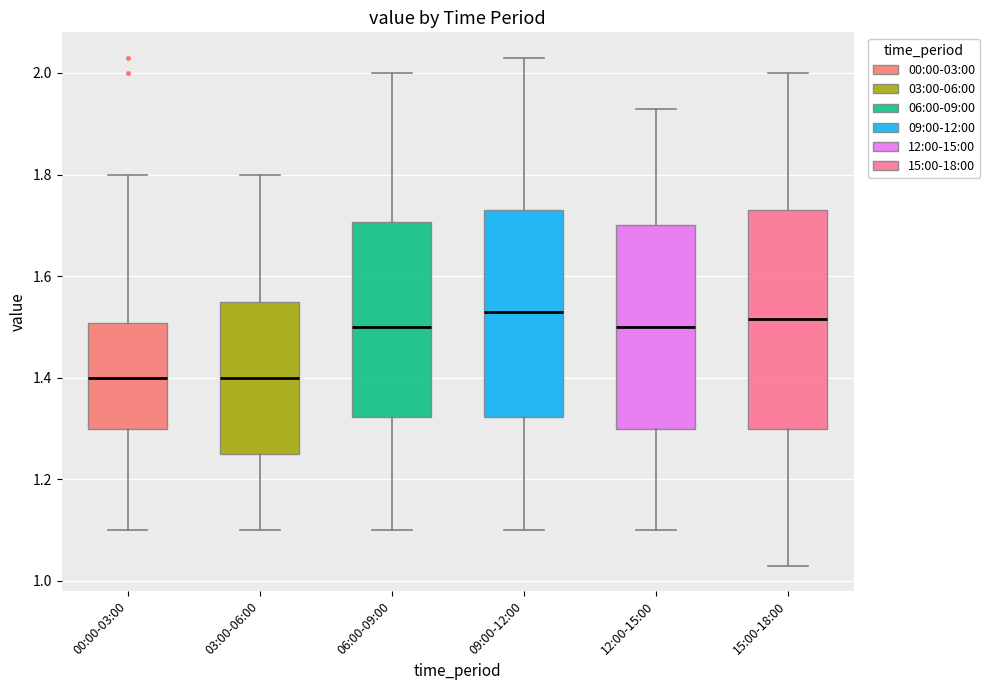

Reading left to right, read every box against the y-axis: the position of its median line, the range the box covers, and the ends of its whiskers. The values are not printed on the chart, so give them approximately, as read against the axis.

00:00-03:00: median 1.40, box 1.30 to 1.50, whiskers 1.10 to 1.80
03:00-06:00: median 1.40, box 1.26 to 1.56, whiskers 1.10 to 1.80
06:00-09:00: median 1.50, box 1.32 to 1.70, whiskers 1.10 to 2.00
09:00-12:00: median 1.54, box 1.32 to 1.74, whiskers 1.10 to 2.04
12:00-15:00: median 1.50, box 1.30 to 1.70, whiskers 1.10 to 1.94
15:00-18:00: median 1.52, box 1.30 to 1.74, whiskers 1.04 to 2.00